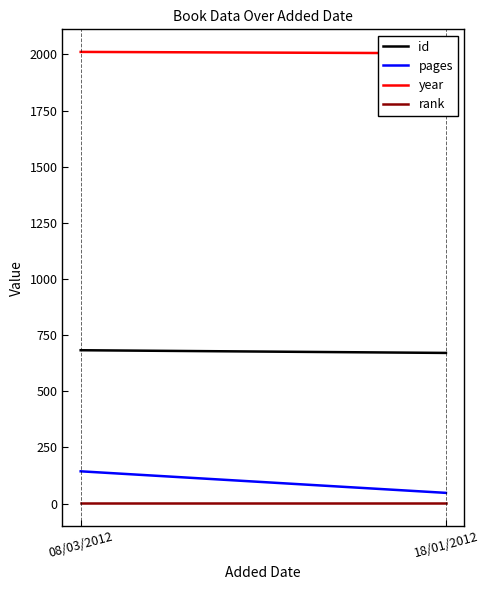

What is the sum of all id values?

1354